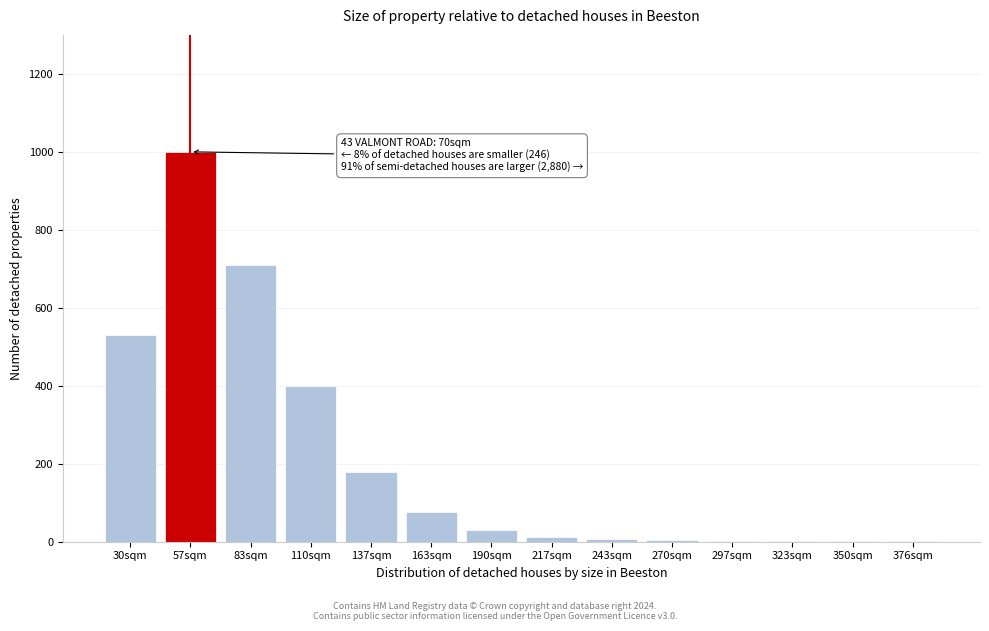

True or false: the data shows 651 at 110sqm.

False